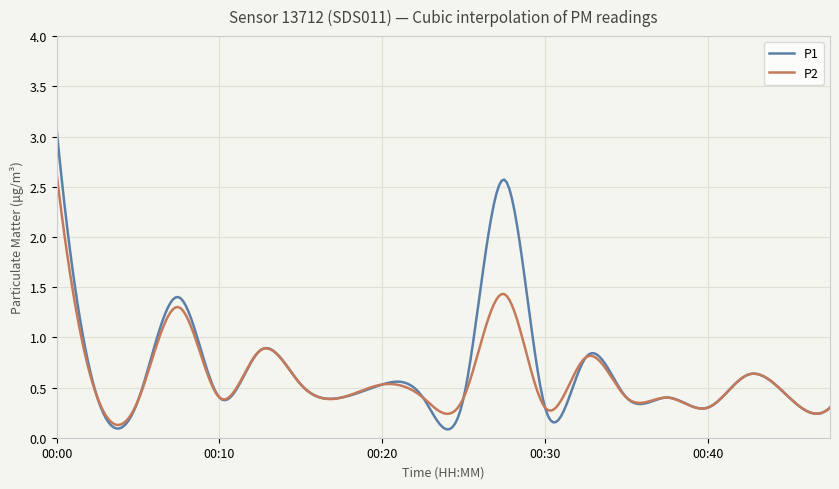

True or false: P2 and P1 intersect in this chart.

True